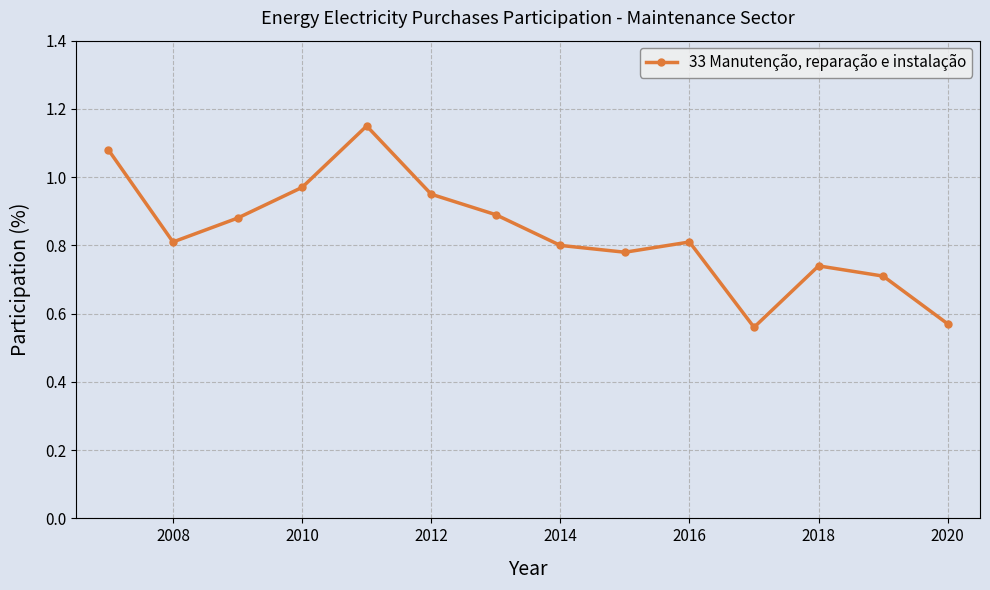

What is the difference between the second highest and second lowest values?

0.5